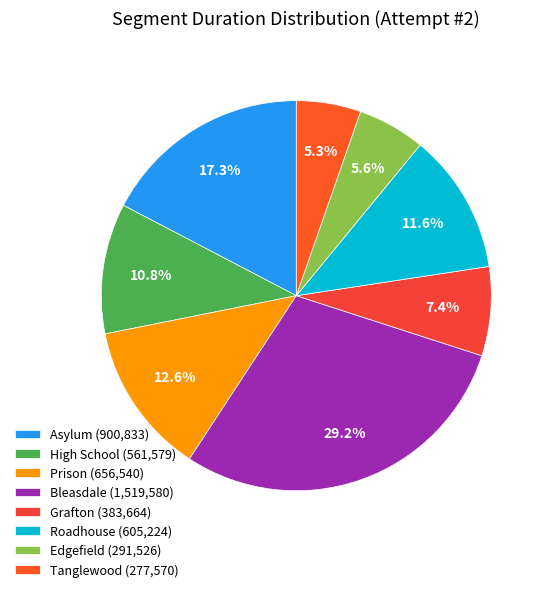

Is there any slice that represents more than half of the pie?

No